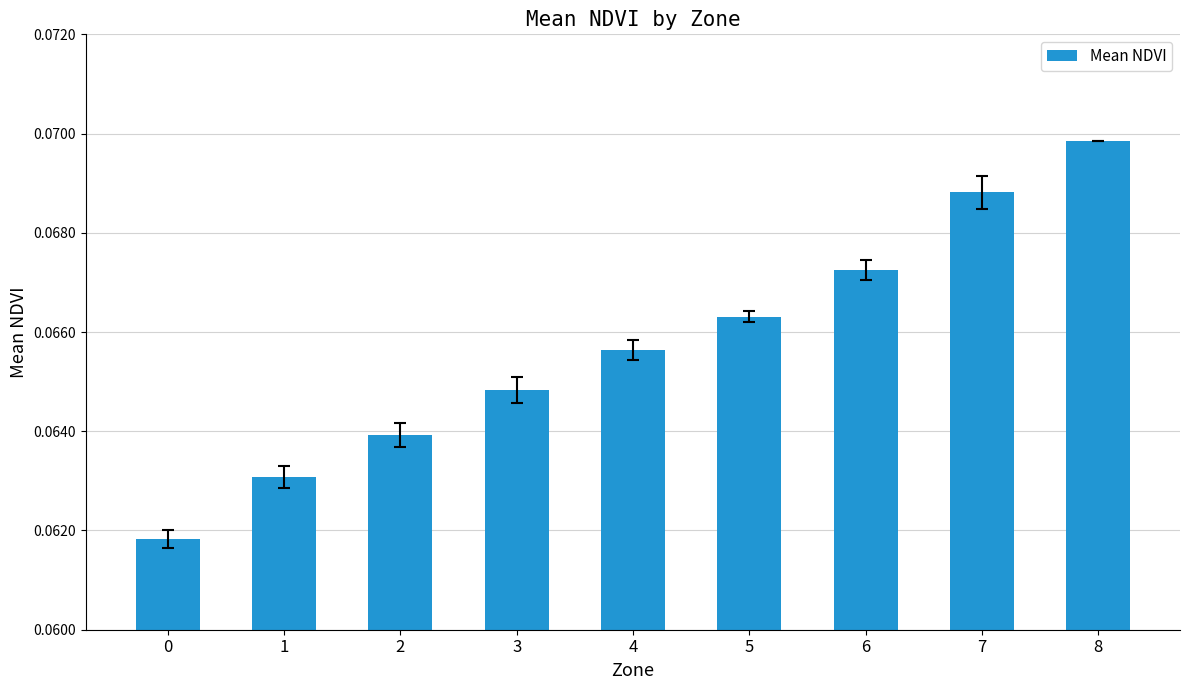

List the labels in order of value, largest first.

8, 7, 6, 5, 4, 3, 2, 1, 0